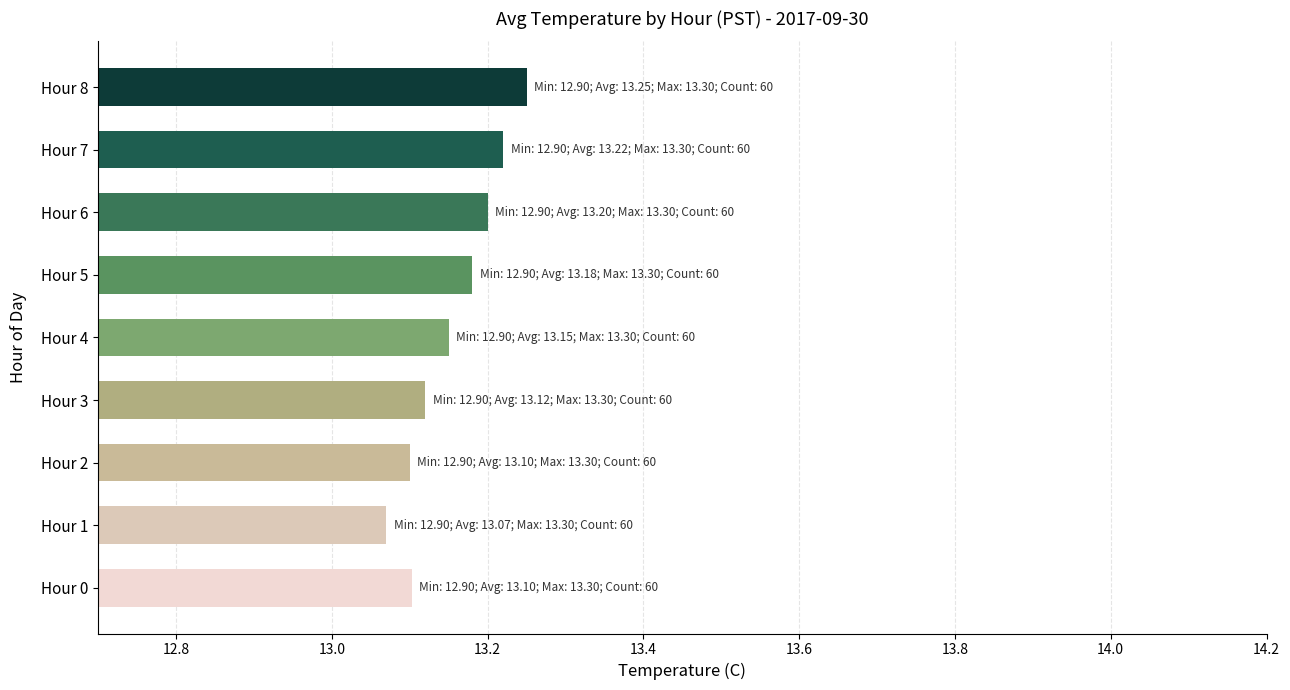

How many values are between 13 and 14?

9